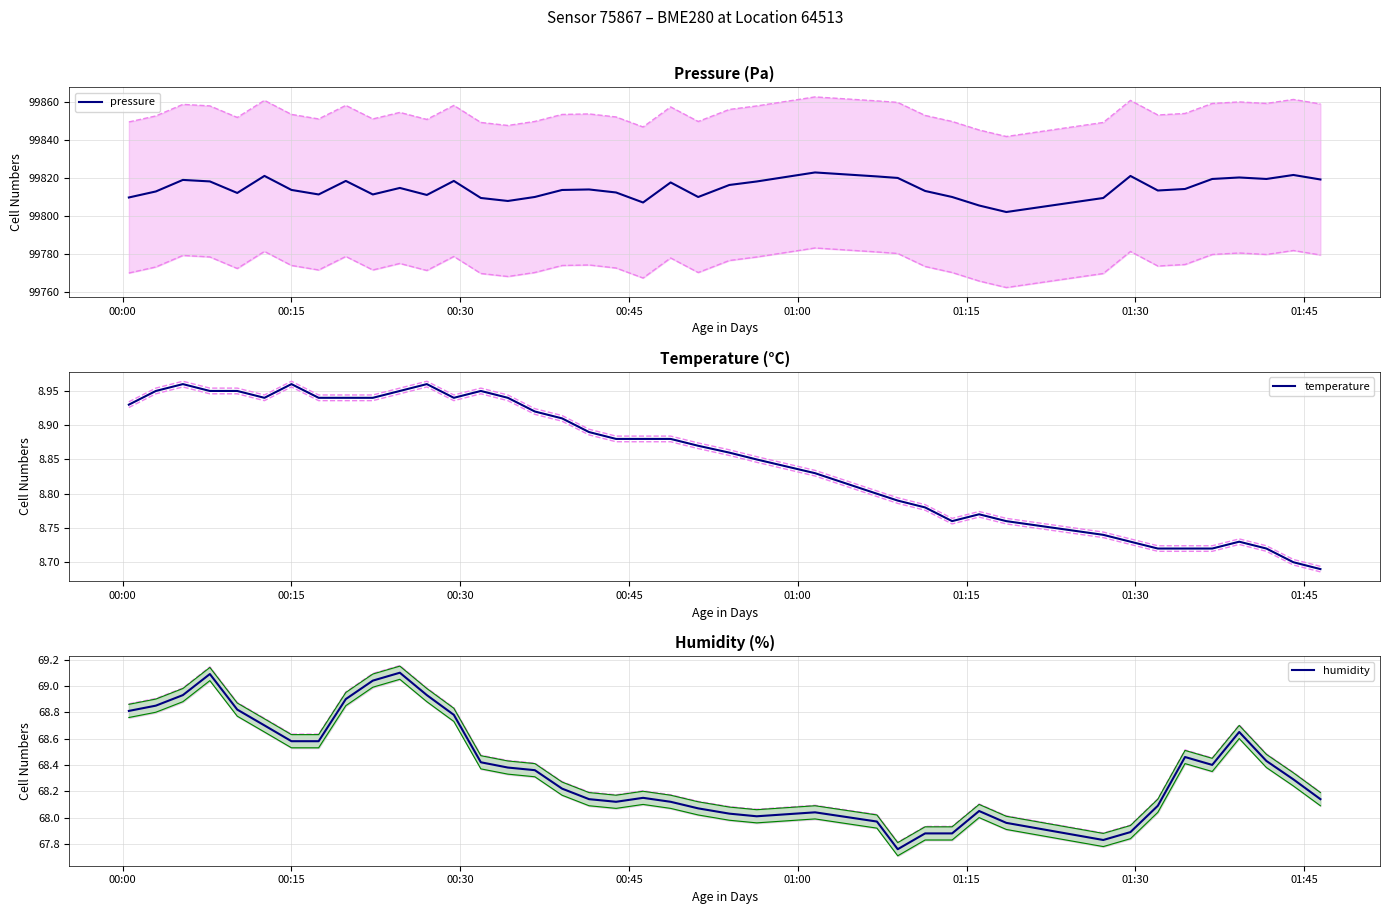

List the series in order of their peak value, lowest first.

temperature, humidity, pressure